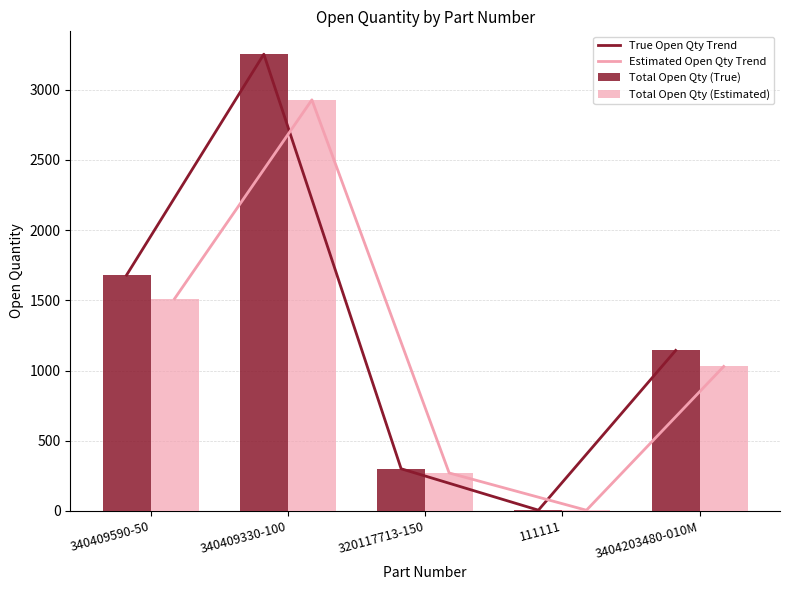

The value of Total Open Qty (Estimated) at 340409590-50 is 2085.1. True or false?

False